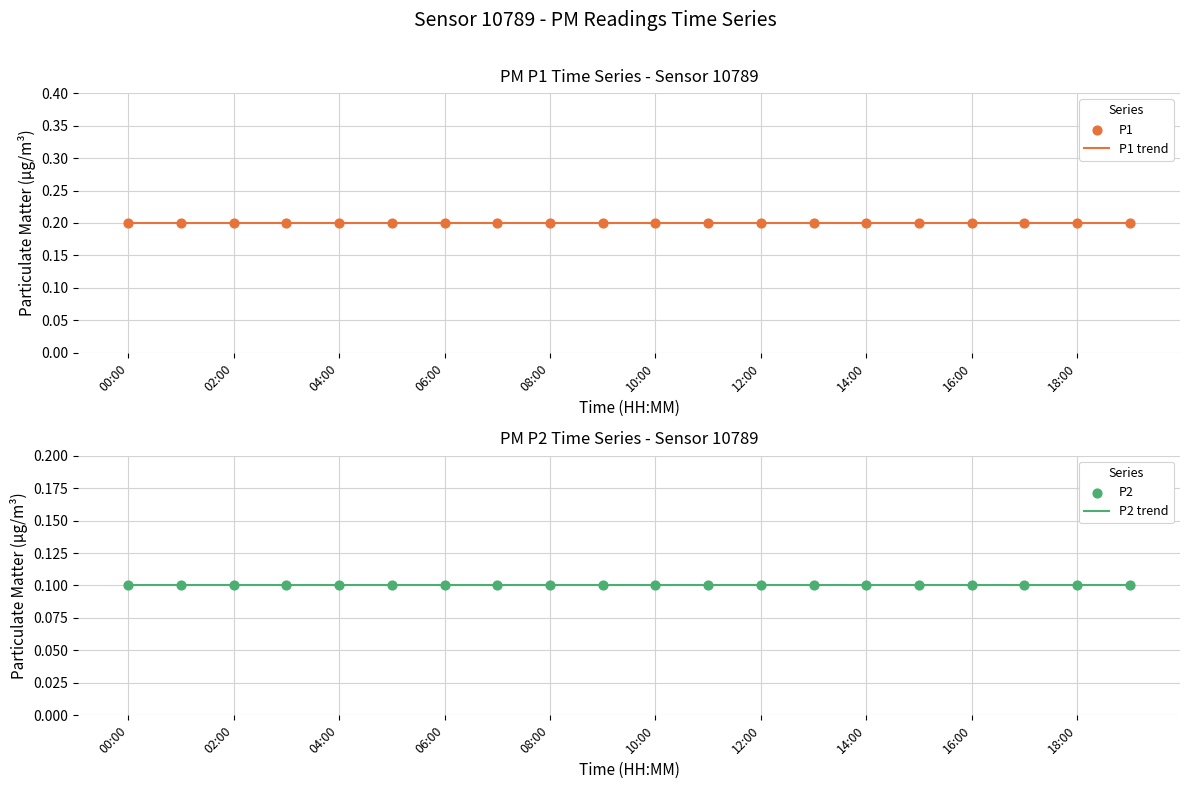

Which series reaches the minimum Y coordinate?

P2 trend